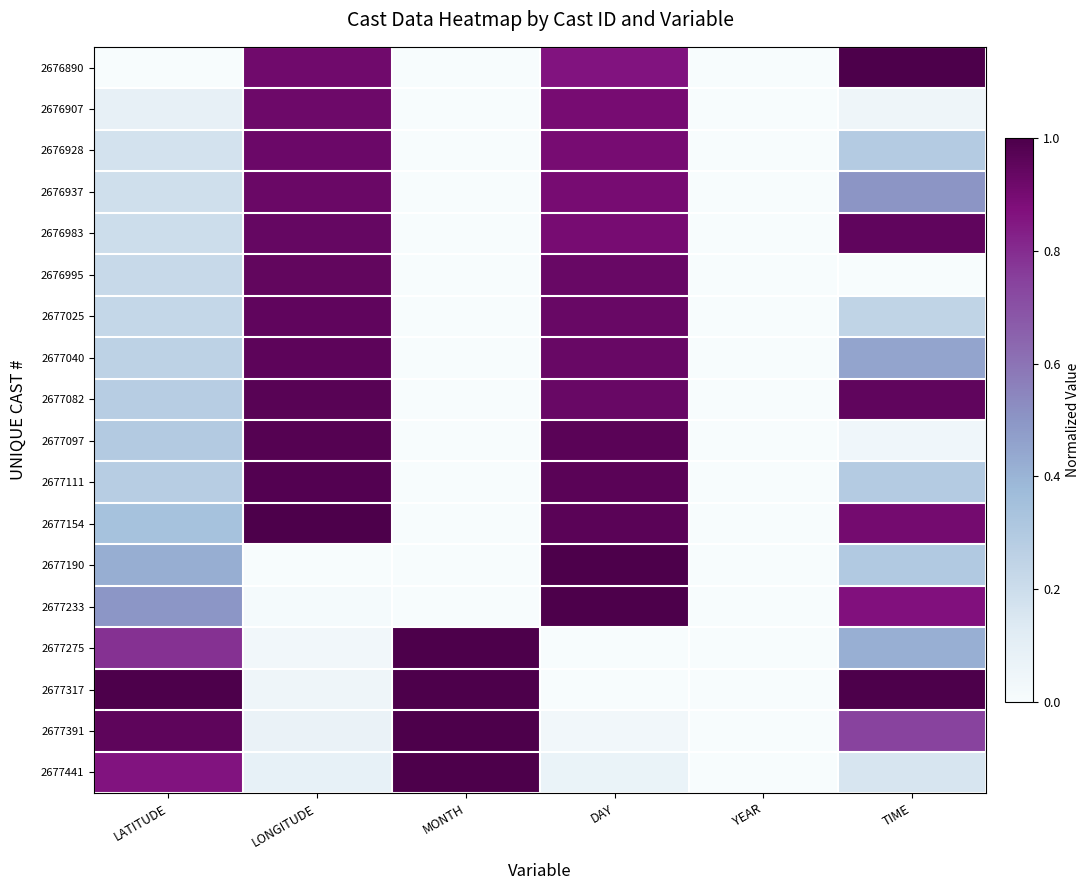

Between YEAR and DAY, which is larger?

DAY